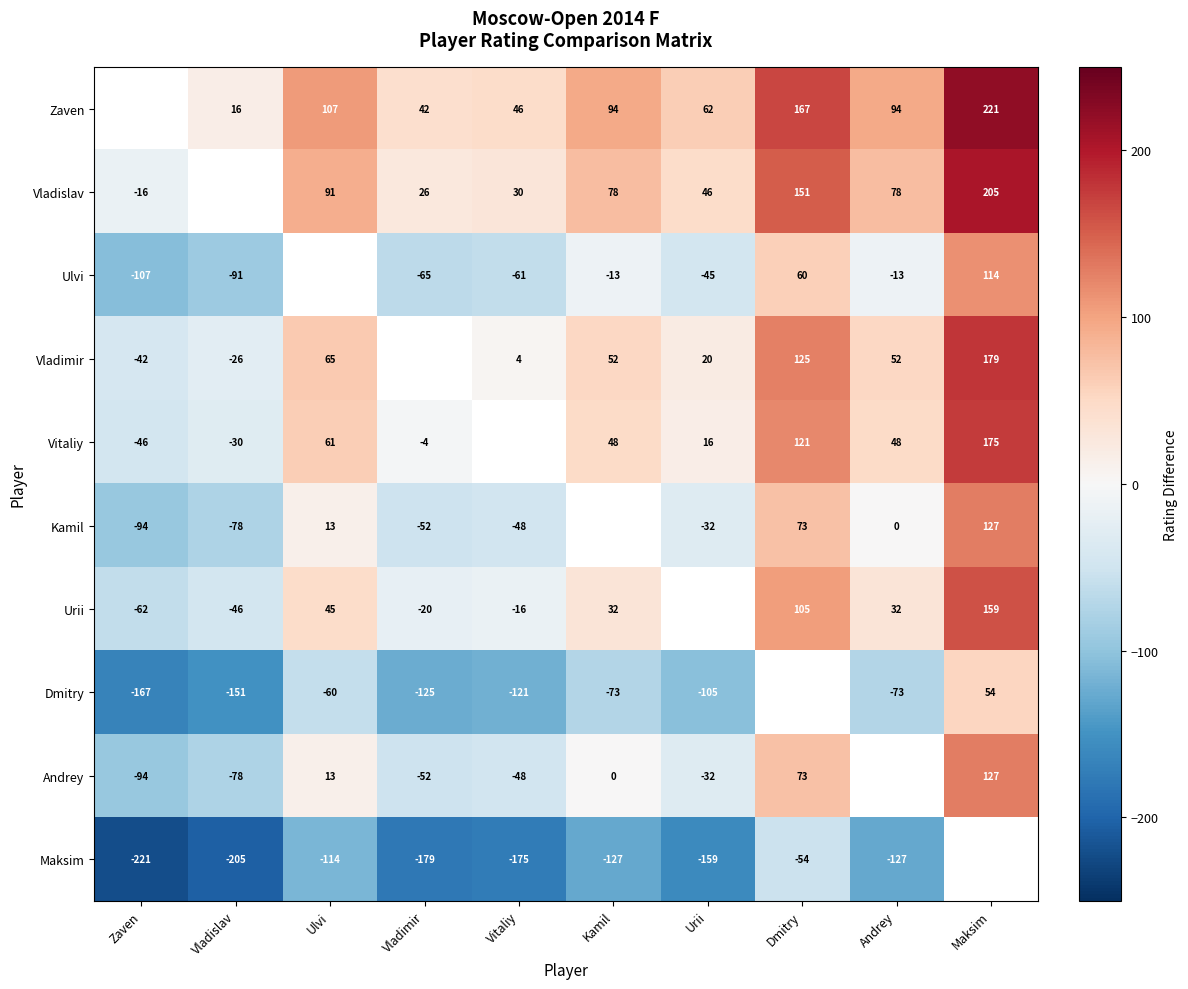

The value of Urii at Andrey is 32. True or false?

True